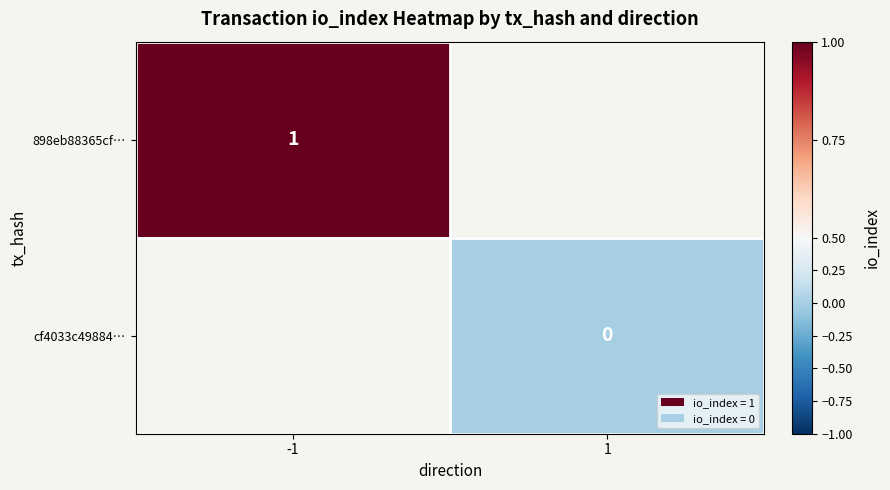

Is the value of cf4033c49884… at 1 greater than the value of 898eb88365cf… at -1?

No